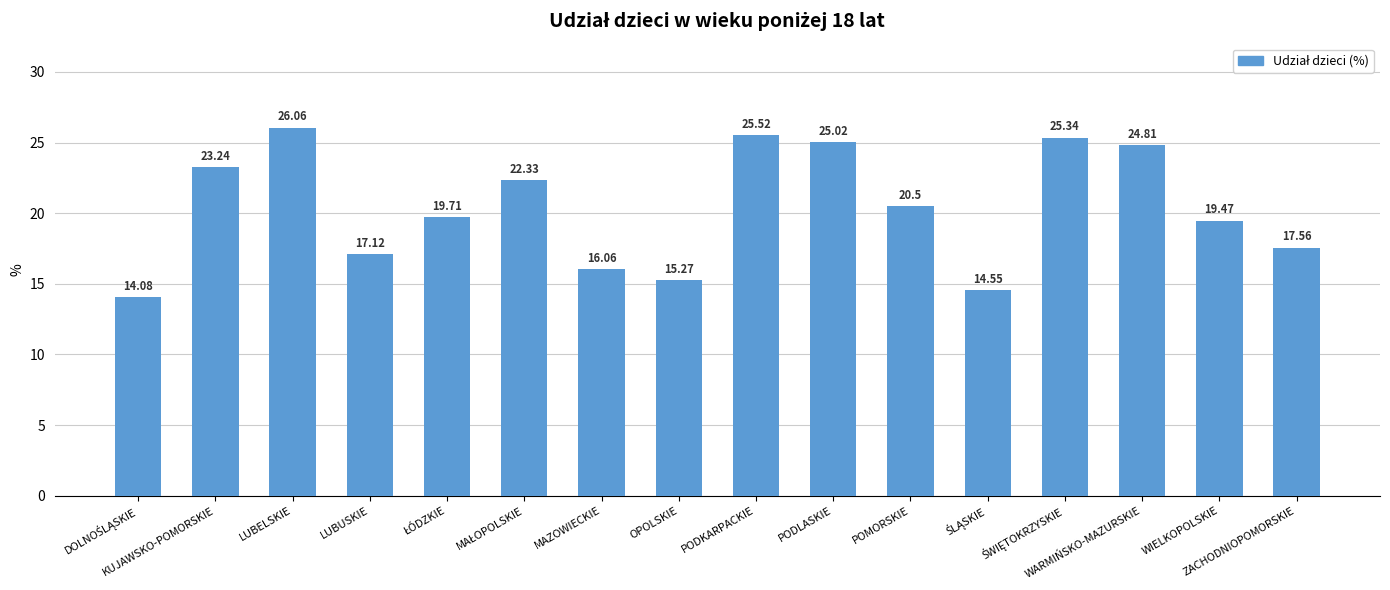

What is the sum of all values?

326.6